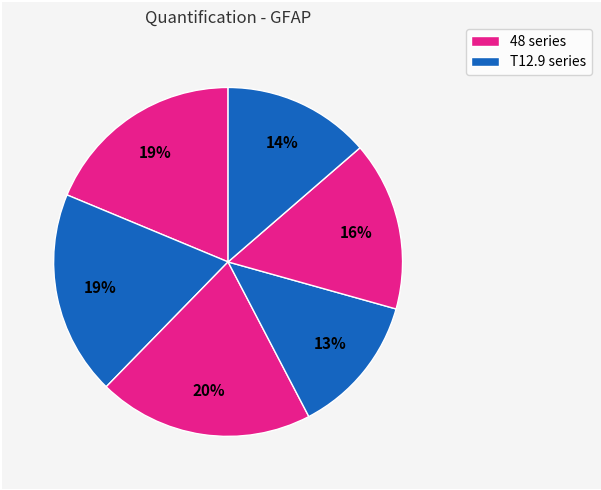

How many slices are in this pie chart?

6